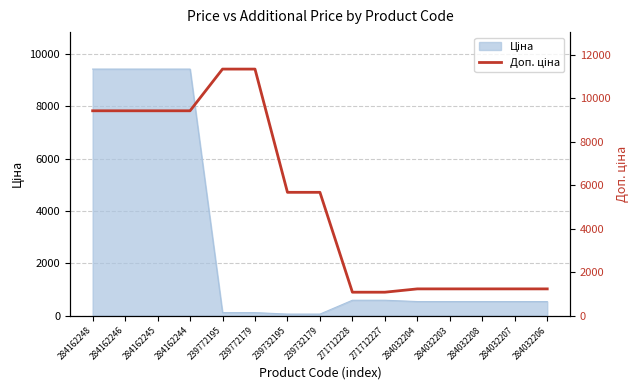

What is the label of the 12th point from the left?

284032203